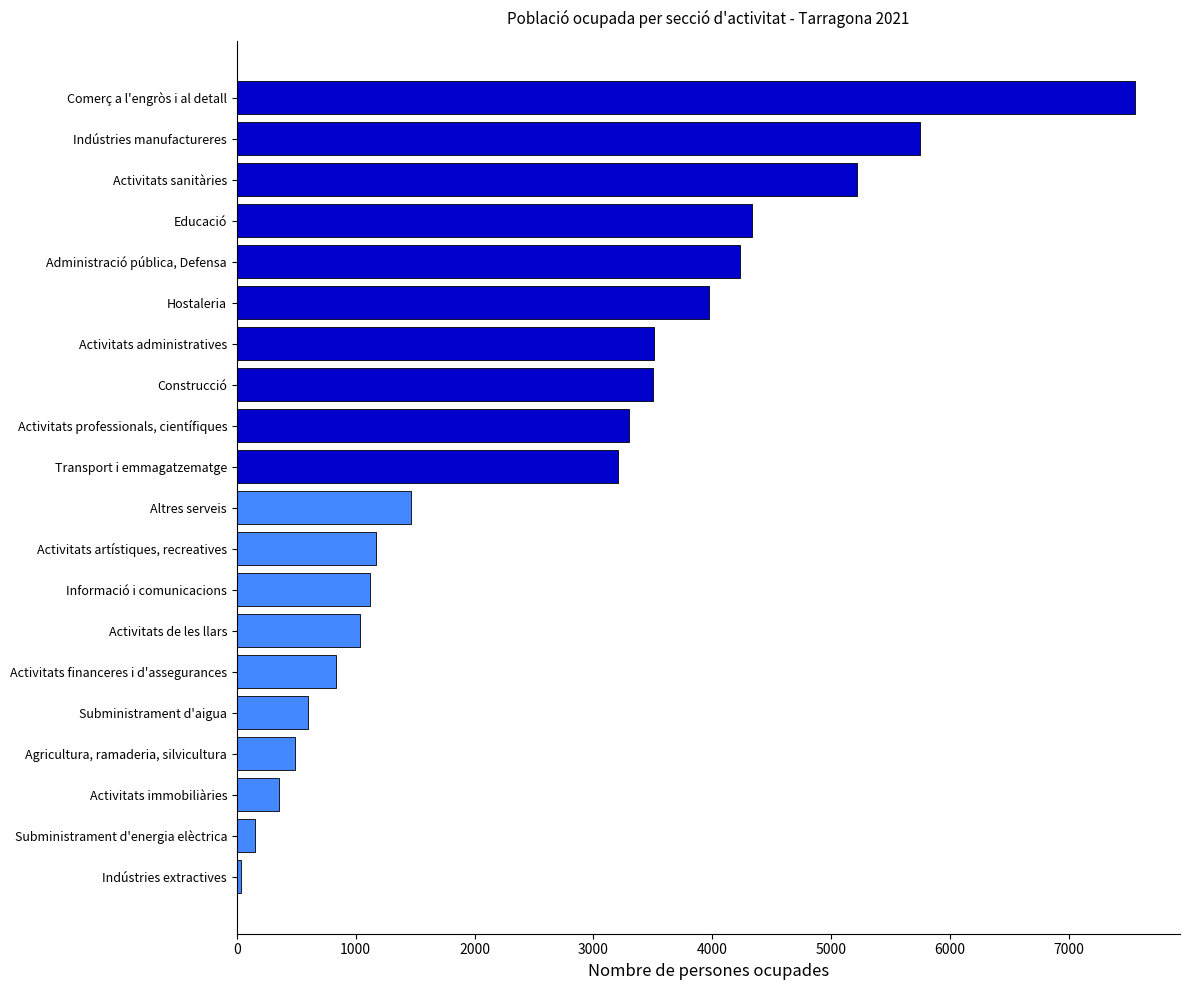

The chart shows a value of 3498 at Construcció. True or false?

True